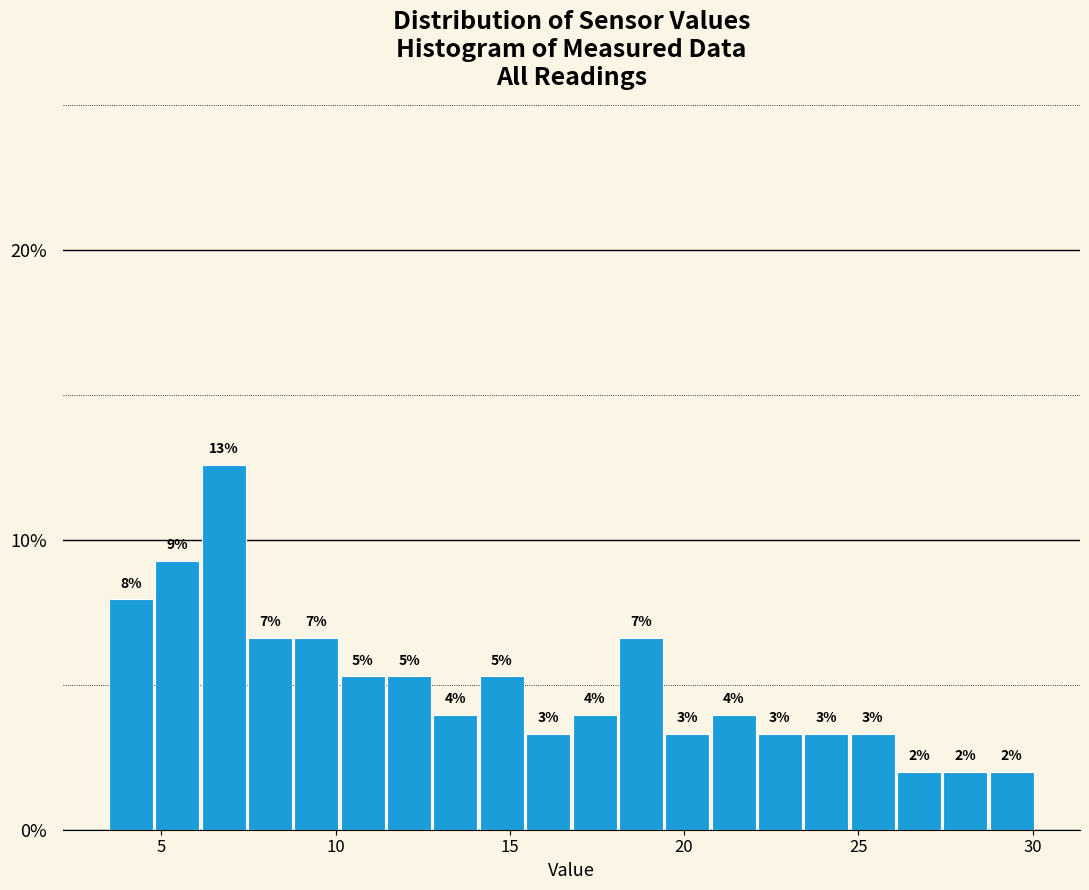

Around what value on the x-axis is the tallest bar? Give the approximate position of its centre, as read against the axis.

7.0